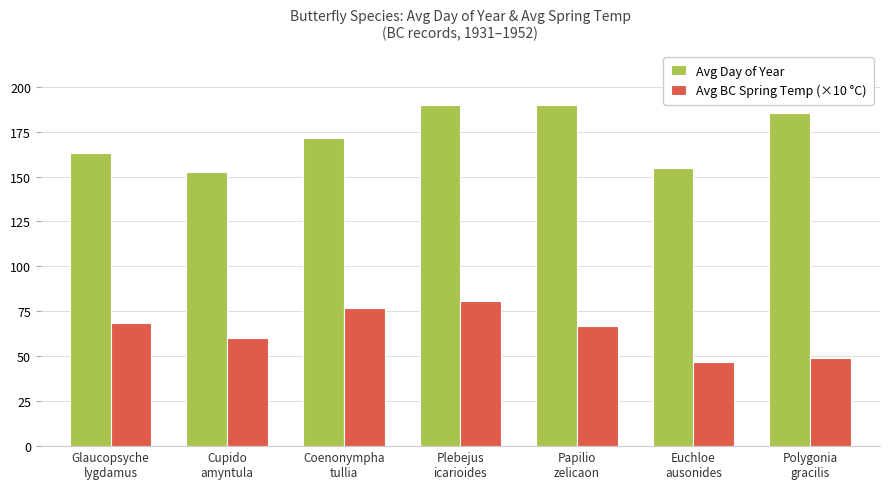

What is the difference between the maximum and second lowest values in the Avg Day of Year series?

35.0